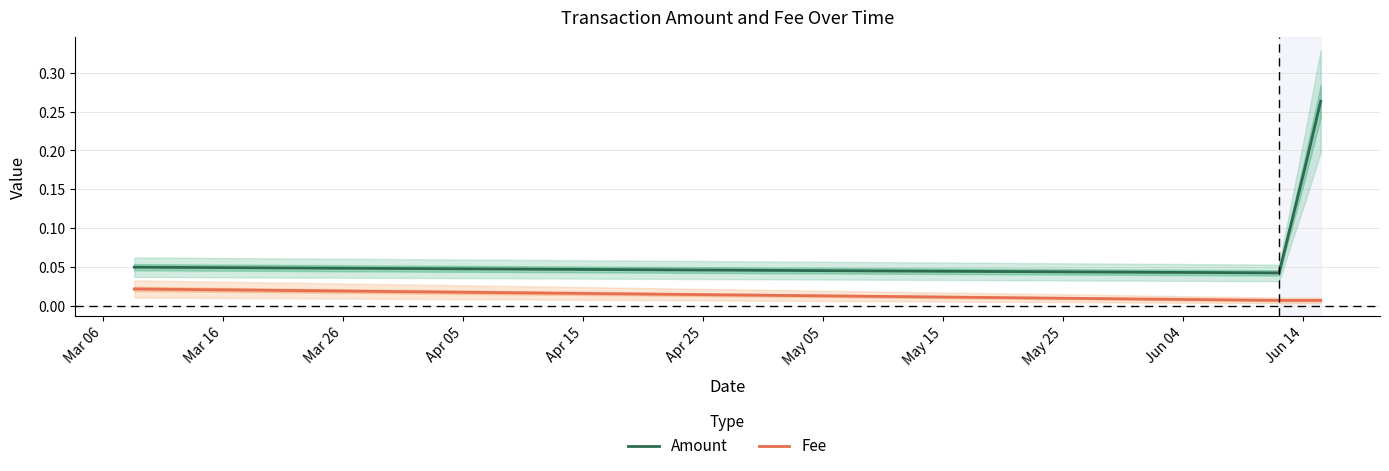

Which series has the largest total across all categories?

Amount